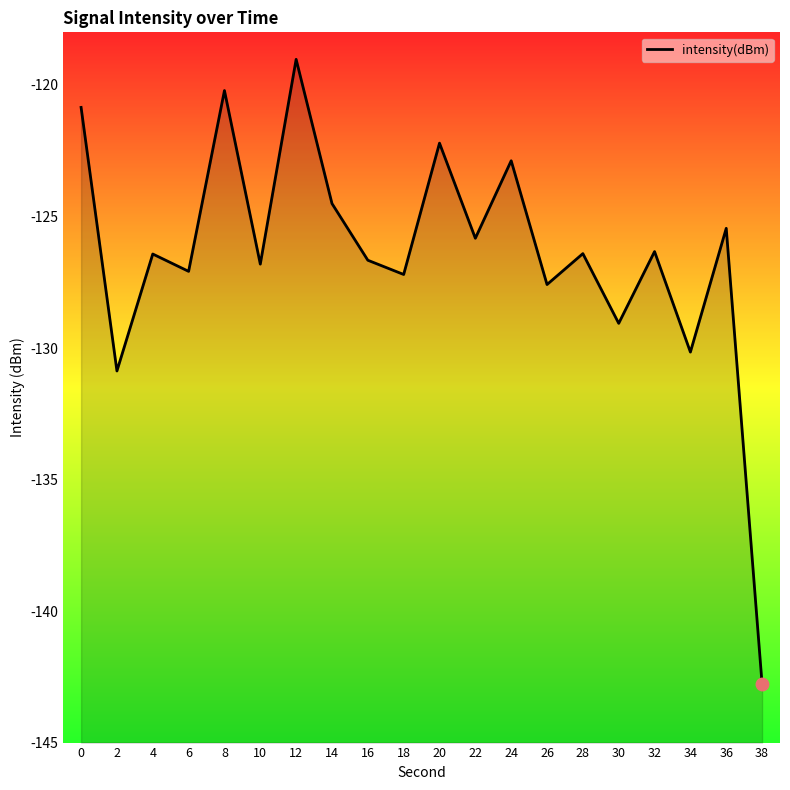

List the labels in order of value, smallest first.

38, 2, 34, 30, 26, 18, 6, 10, 16, 4, 28, 32, 22, 36, 14, 24, 20, 0, 8, 12